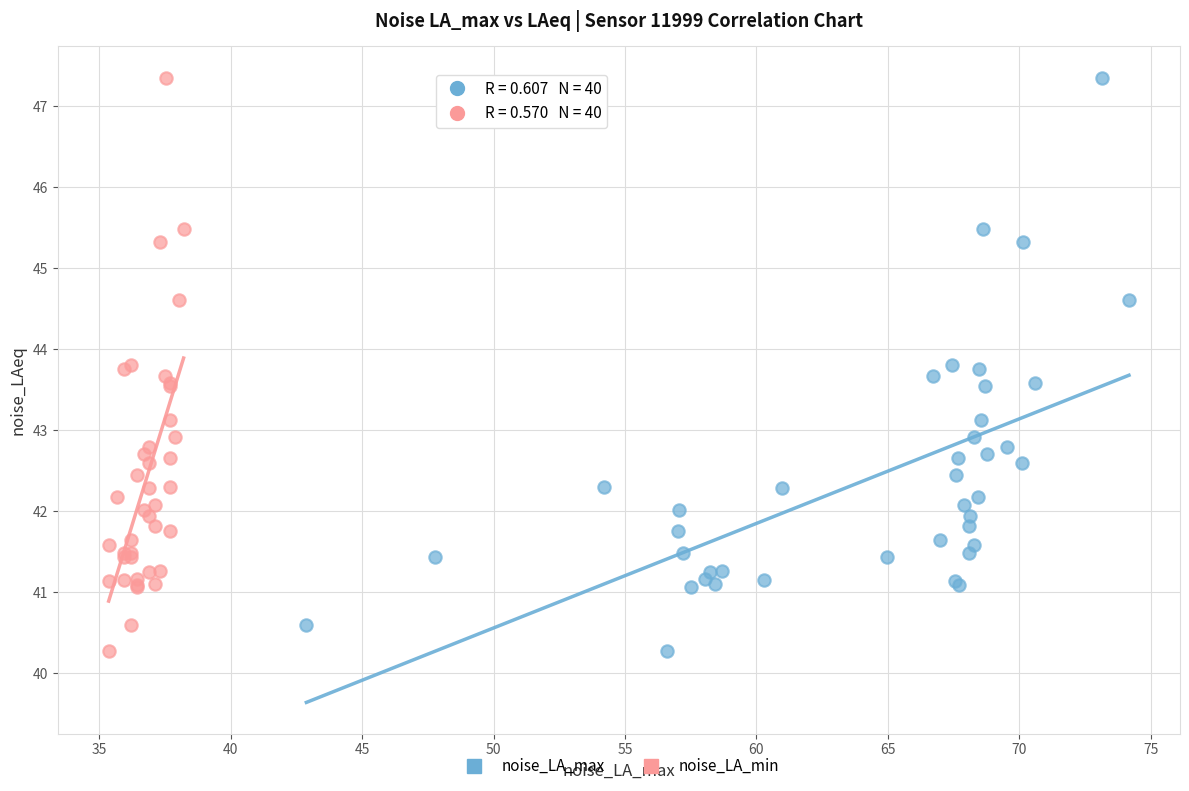

What are all the series names shown in the legend?

noise_LA_max, noise_LA_min